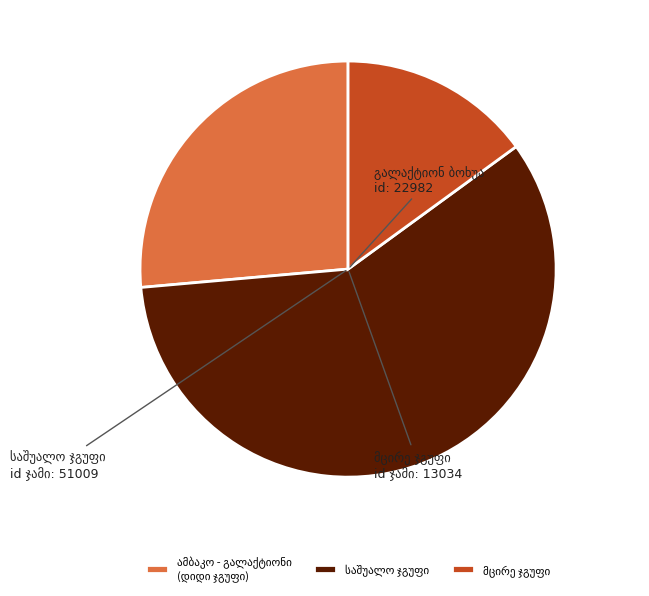

Is there a majority slice in this chart?

Yes